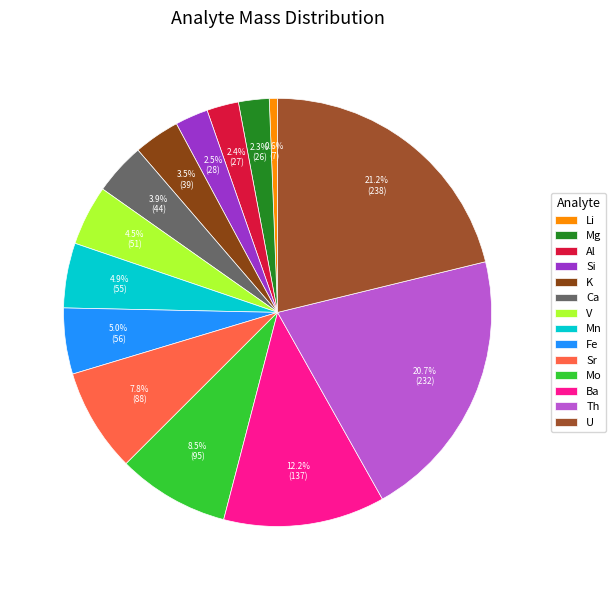

What is the change in value from Sr to Mo?

+7